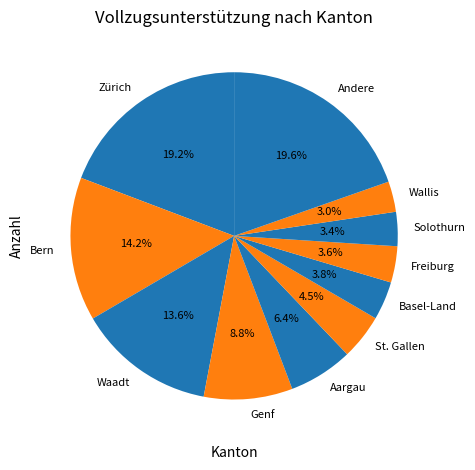

How many slices are in this pie chart?

11